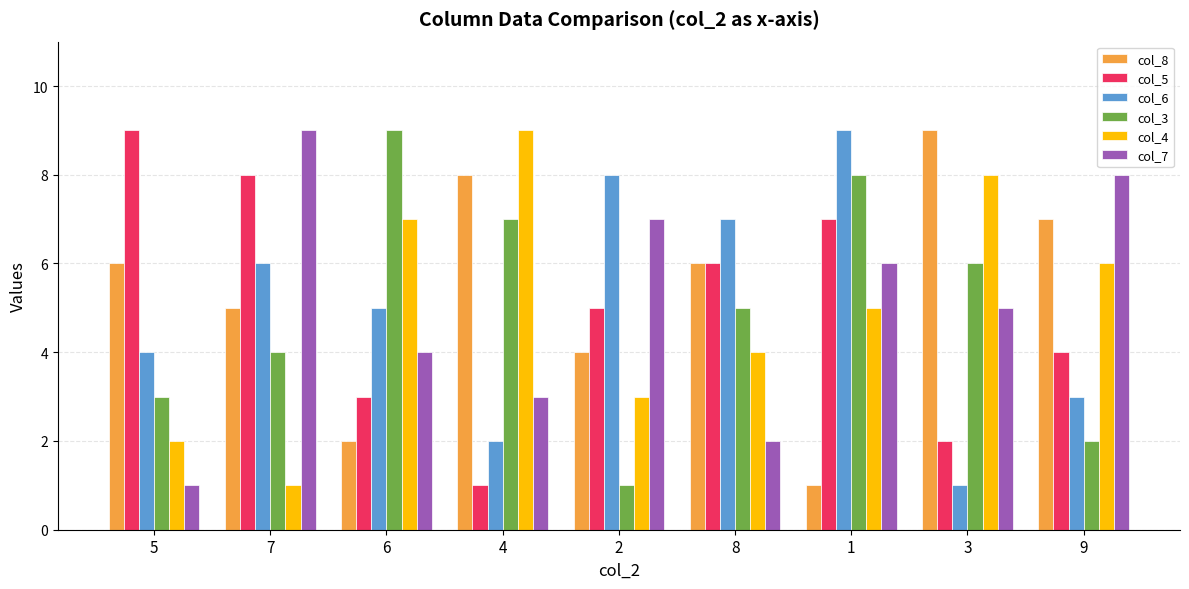

Which series changed the most between 7 and 3?

col_4